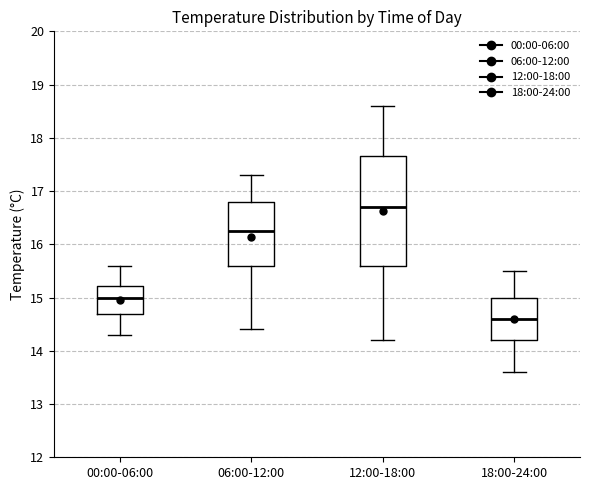

Where does the median line of the box for 00:00-06:00 sit on the y-axis? The values are not printed on the chart, so give them approximately, as read against the axis.

15.0